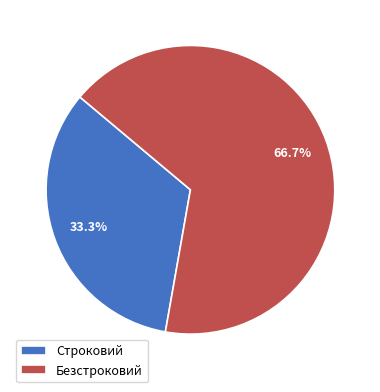

Rank the categories by value from highest to lowest.

Безстроковий, Строковий